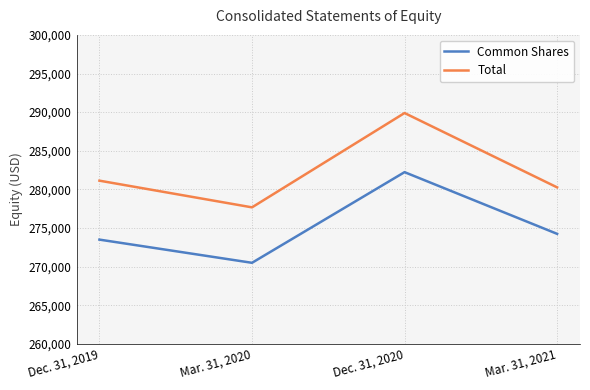

Read the Common Shares value at Mar. 31, 2020.

270489